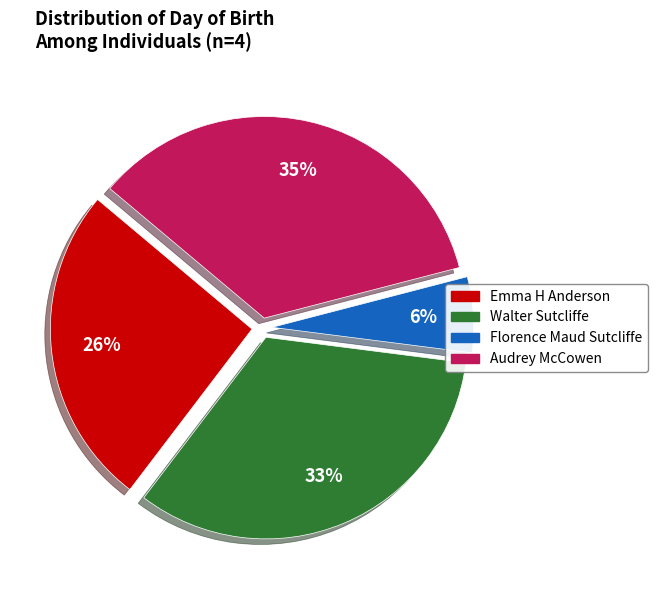

To the nearest percent, what portion does Walter Sutcliffe represent?

33%